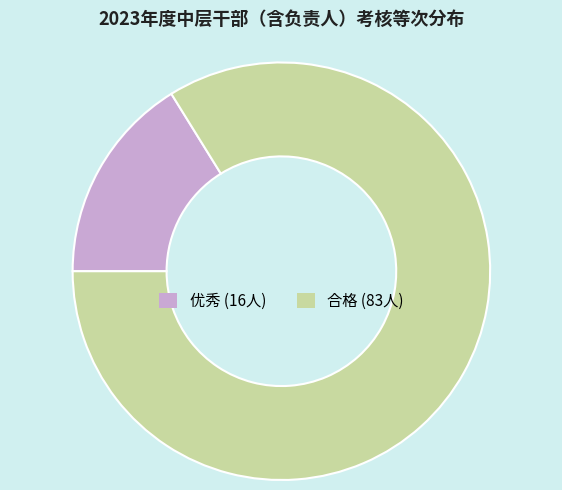

Which category accounts for the majority?

合格